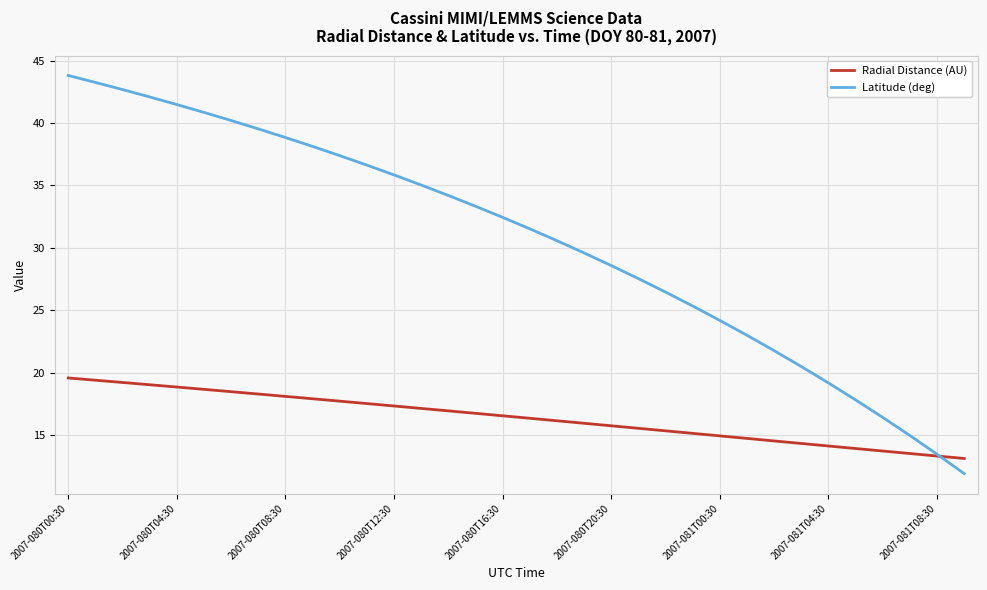

Which series has the largest total across all categories?

Latitude (deg)